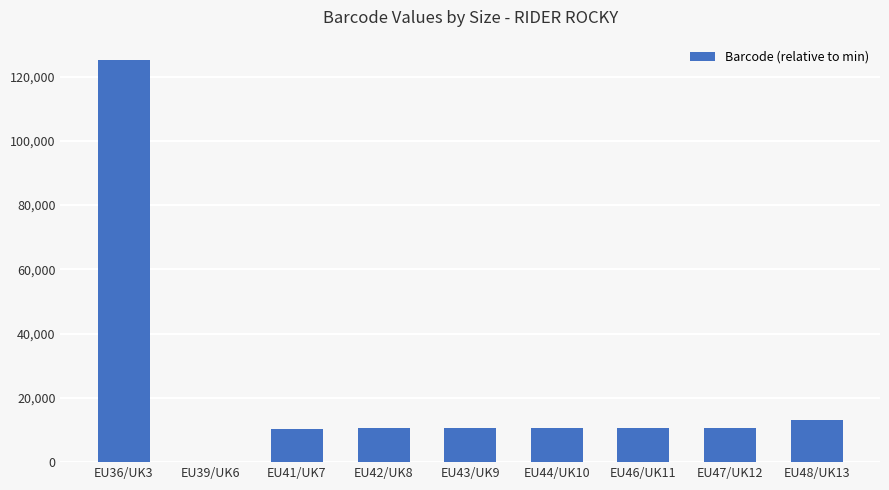

What is the greatest value displayed?

125228